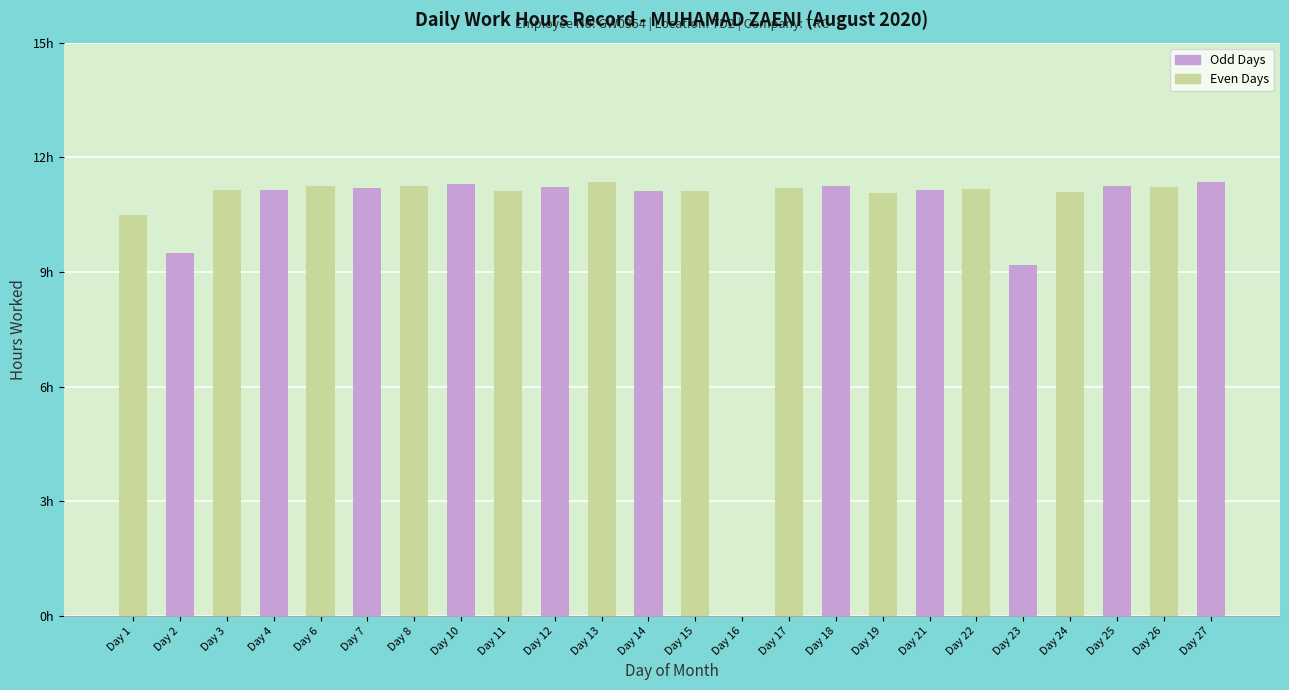

Are the bars horizontal?

No